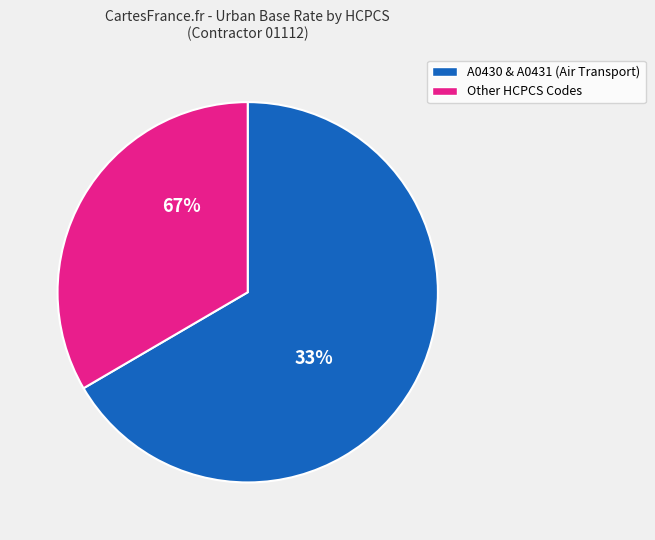

Is A0430 the majority of the pie?

No